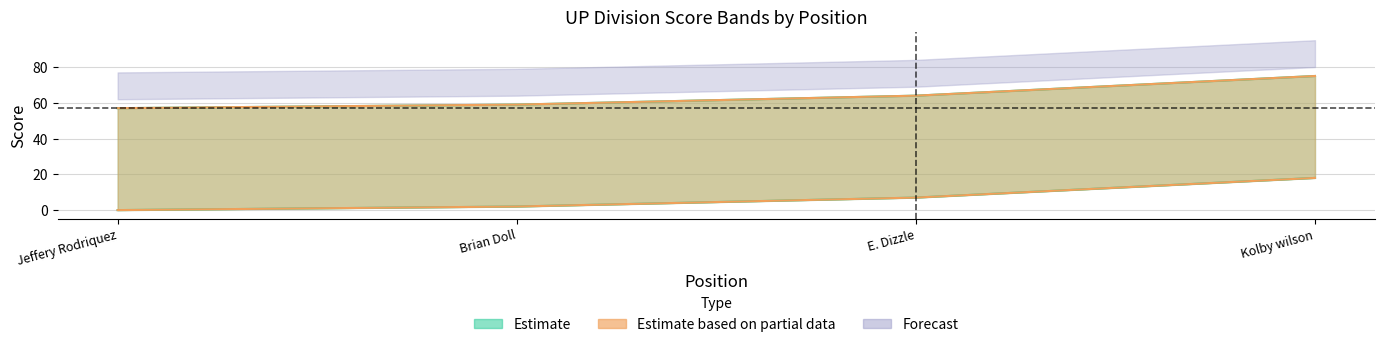

At how many categories does at least one series exceed 36?

4